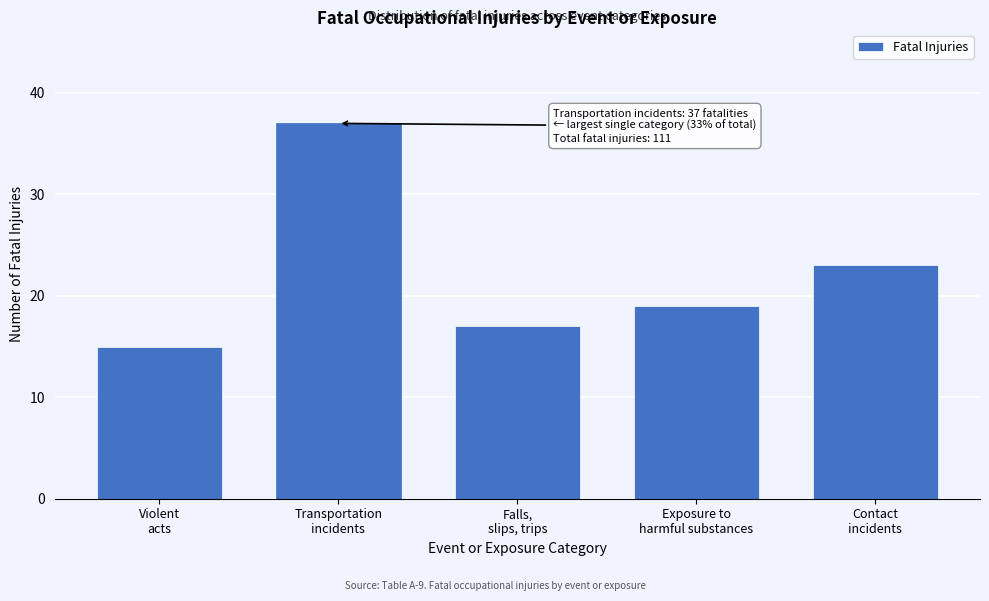

Reading right to left, what are all the values shown in this chart?

23	19	17	37	15